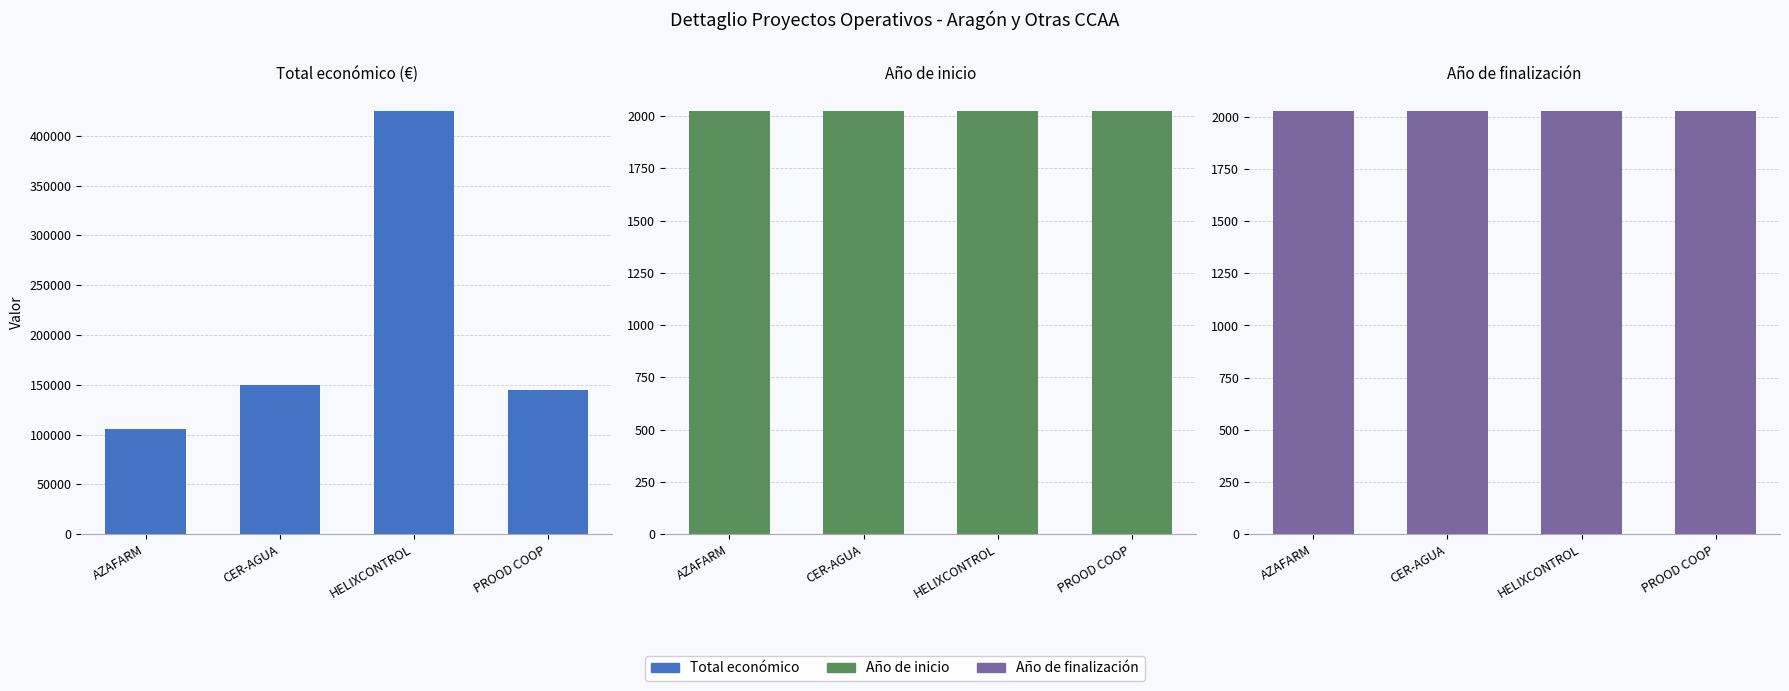

What is the total value across all series at CER-AGUA?

154049